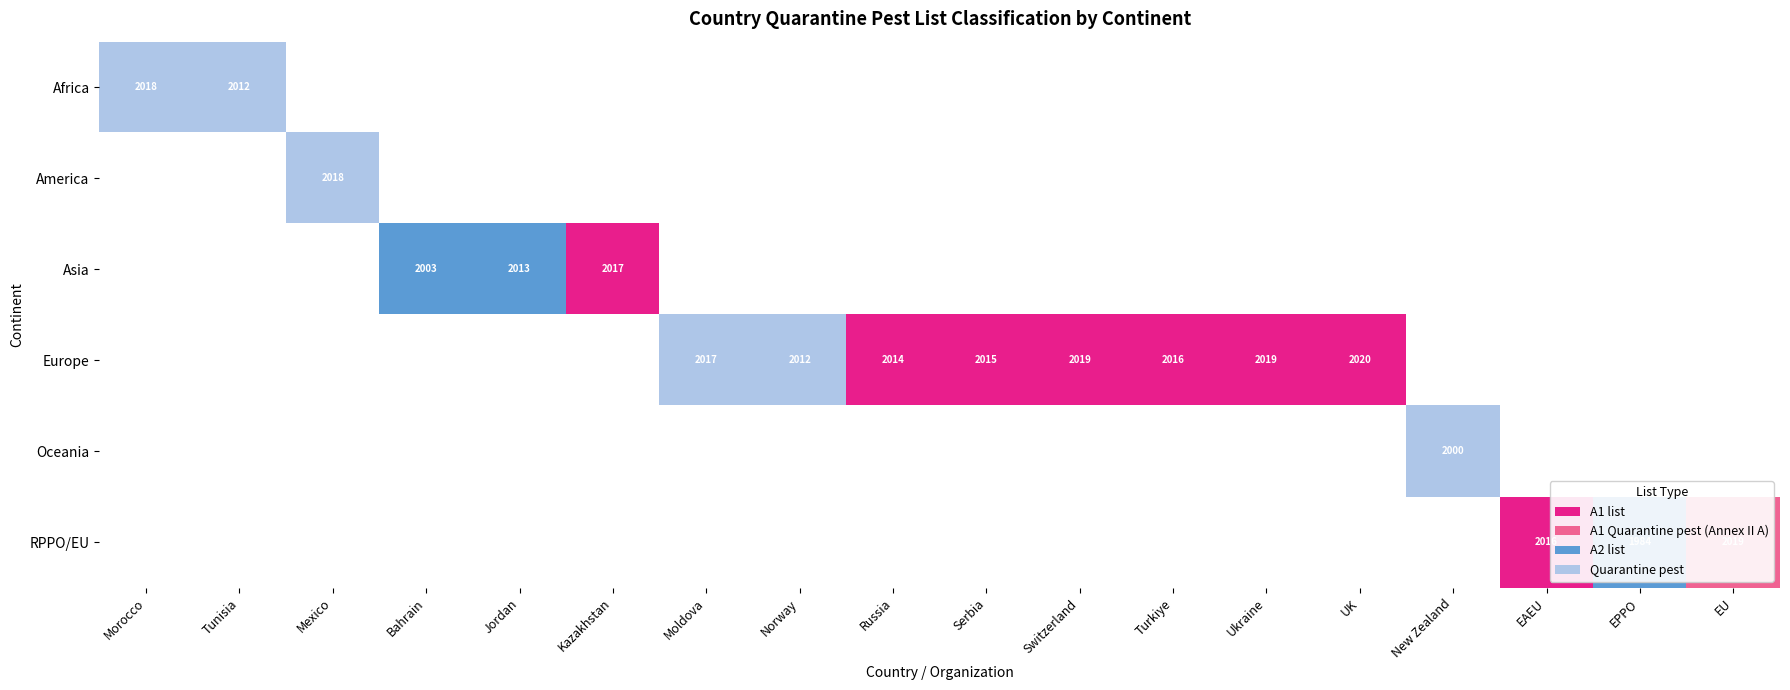

Is it true that RPPO/EU equals 1984 at EPPO?

True